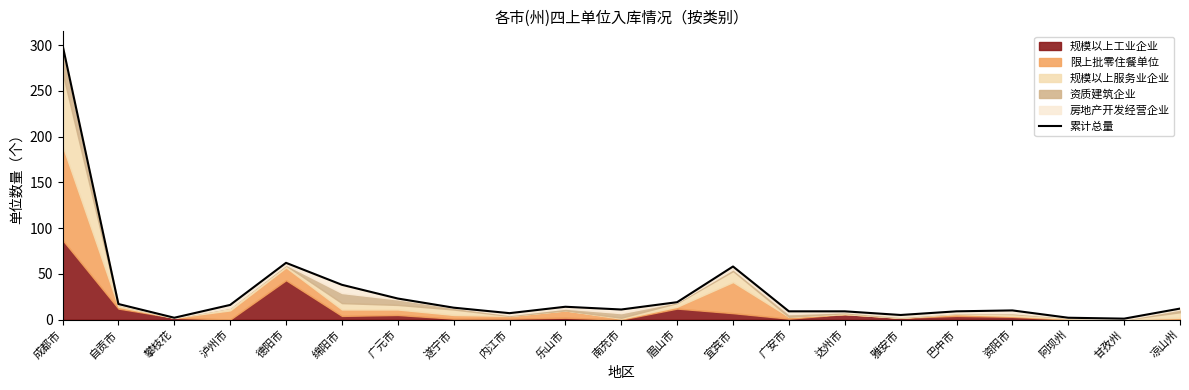

How many data points are less than 12?

10